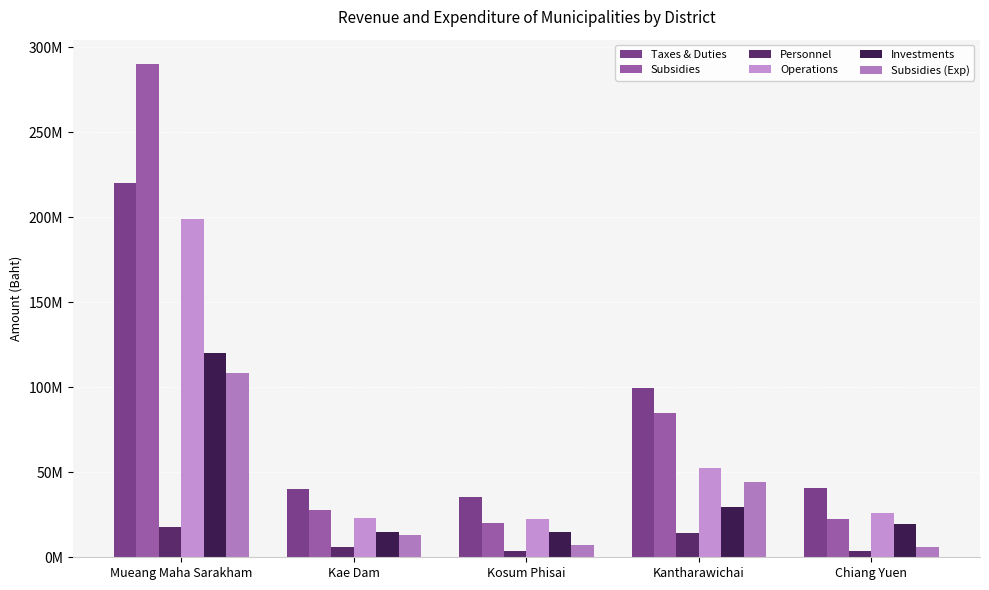

What is the difference between the second highest and minimum values in the Operations series?

30109611.0